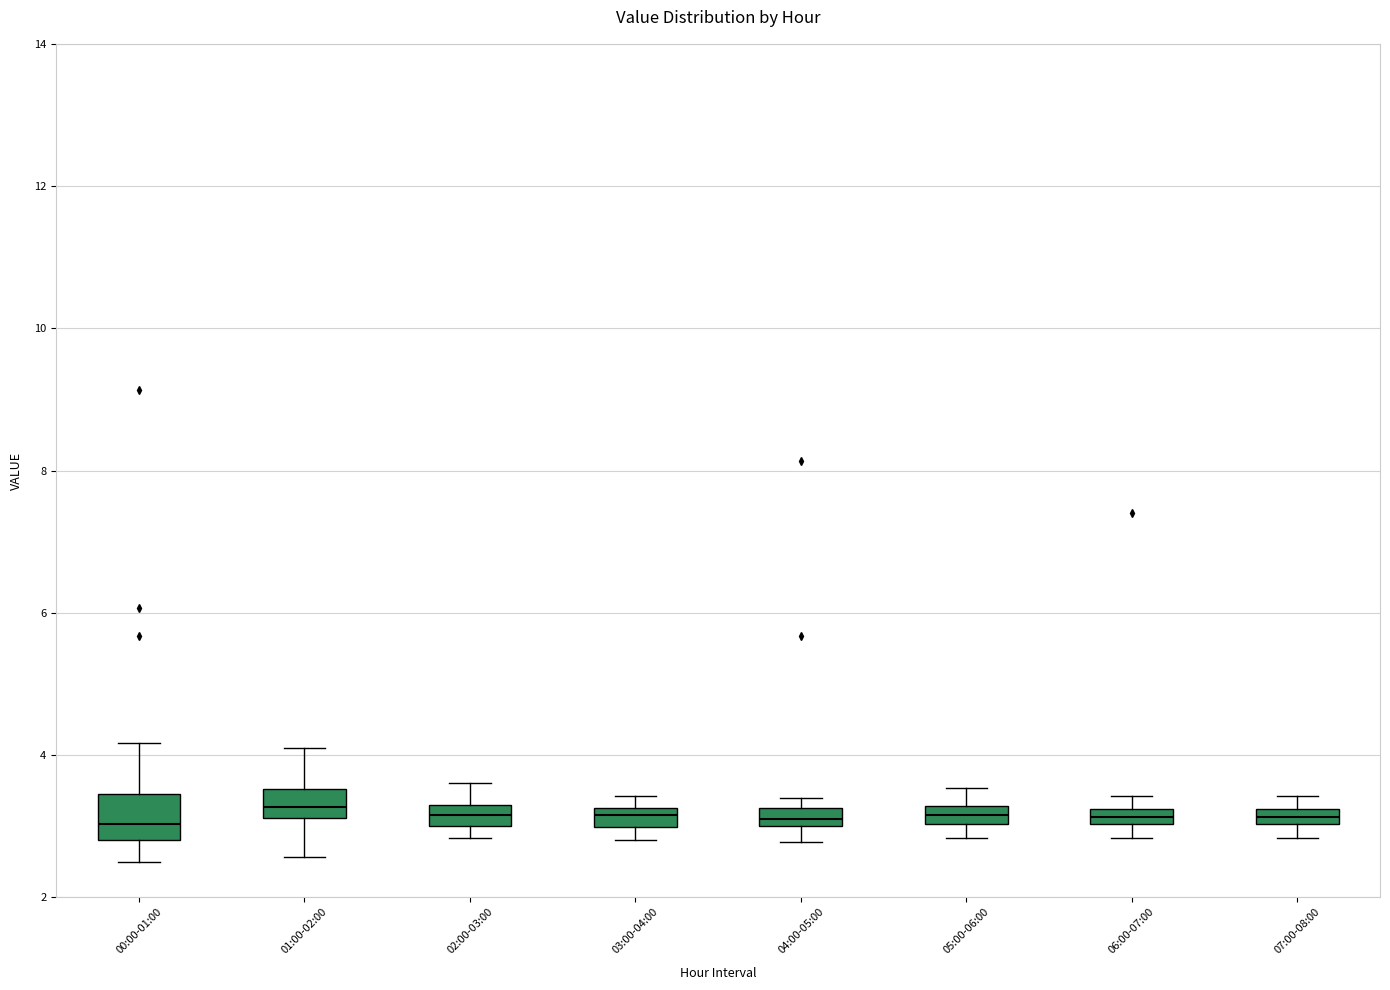

Which box is the tallest, from its lower edge to its upper edge?

00:00-01:00